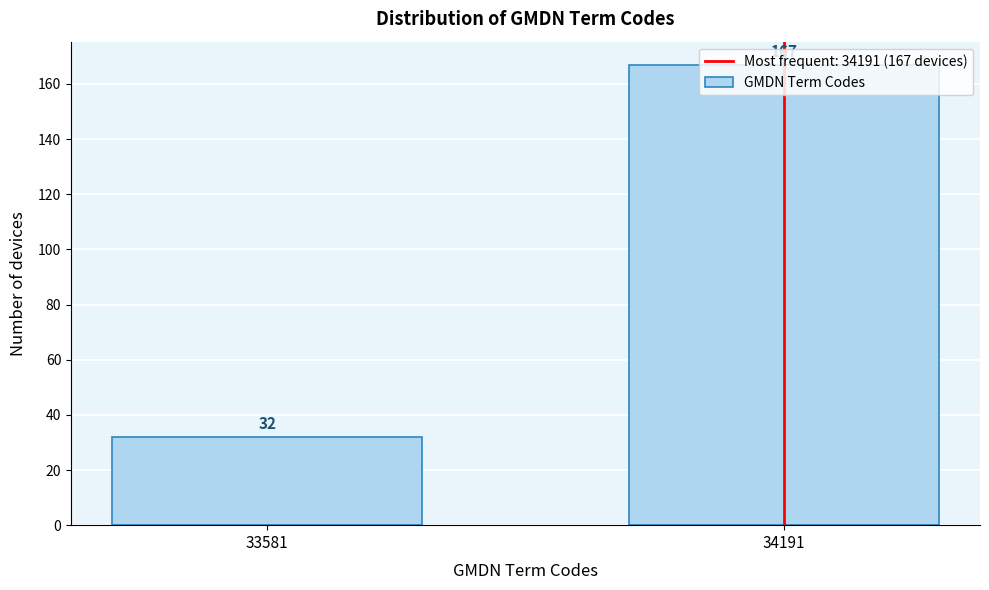

What value does the data have at 33581?

32